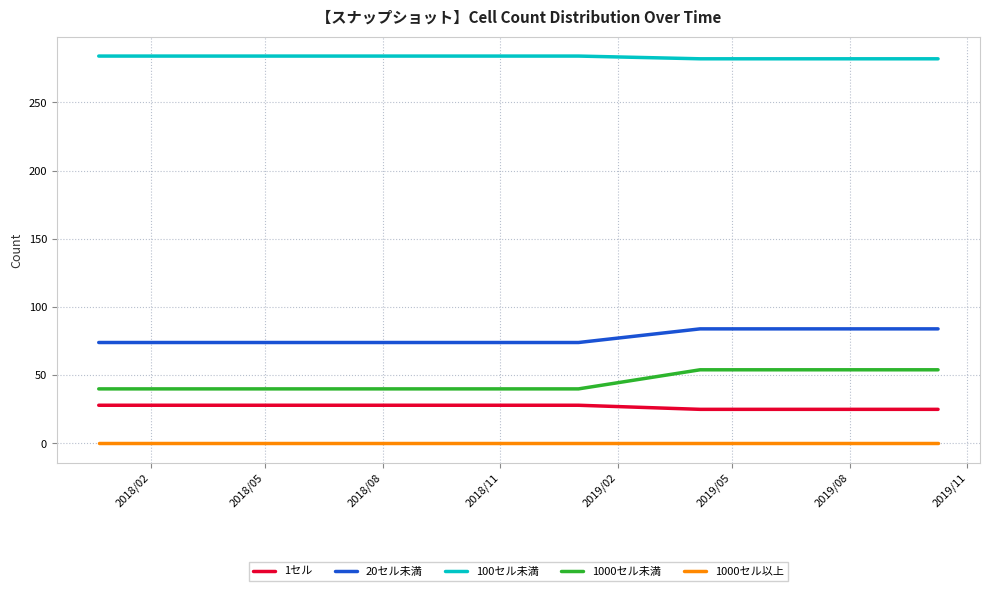

What are all the series names shown in the legend?

1セル, 20セル未満, 100セル未満, 1000セル未満, 1000セル以上